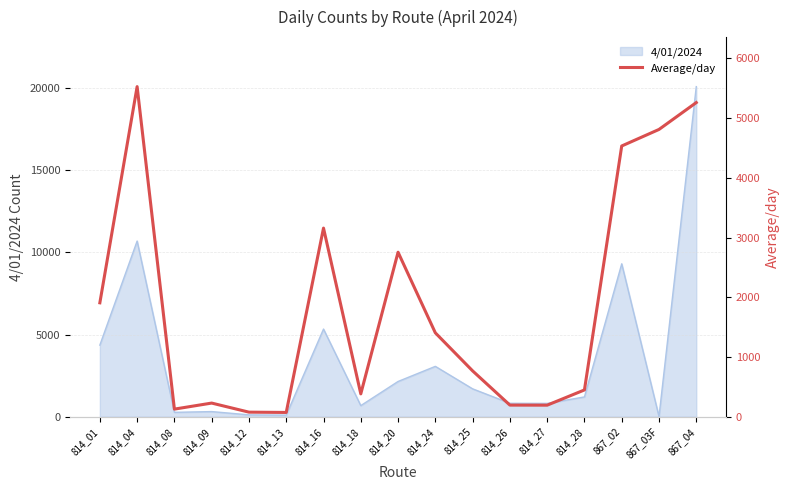

Is it true that the value at 814_16 is 1704?

False